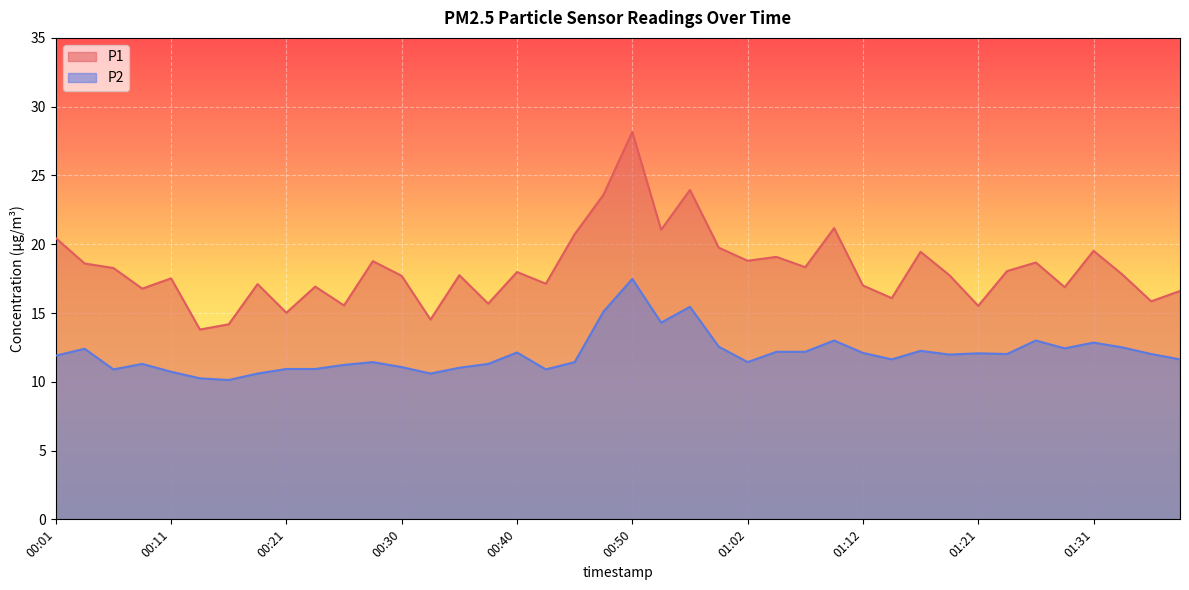

What is the spread (max minus min) of values at 00:13?

3.6